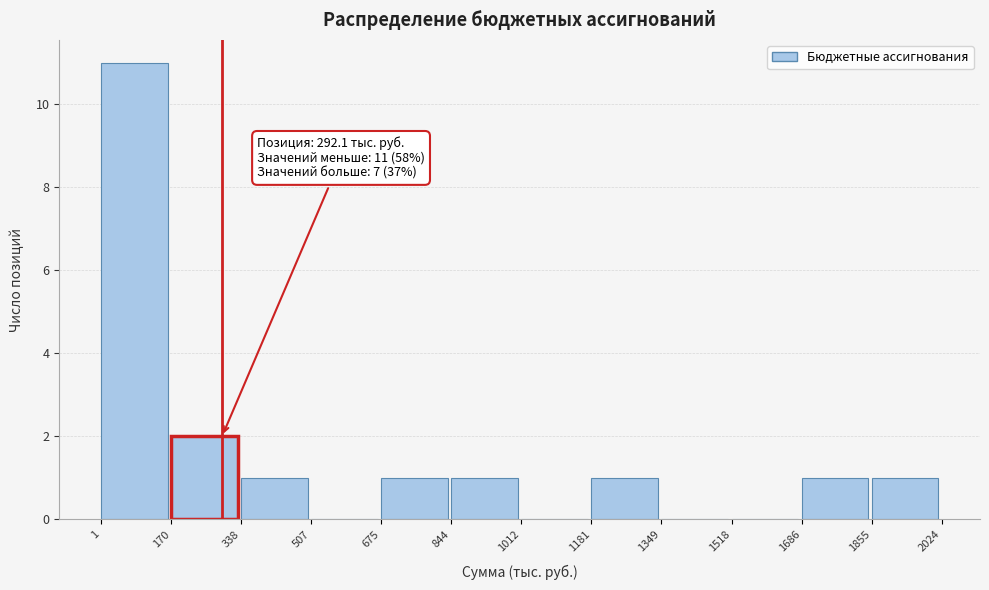

Which range on the x-axis has the tallest bar?

1 to 170